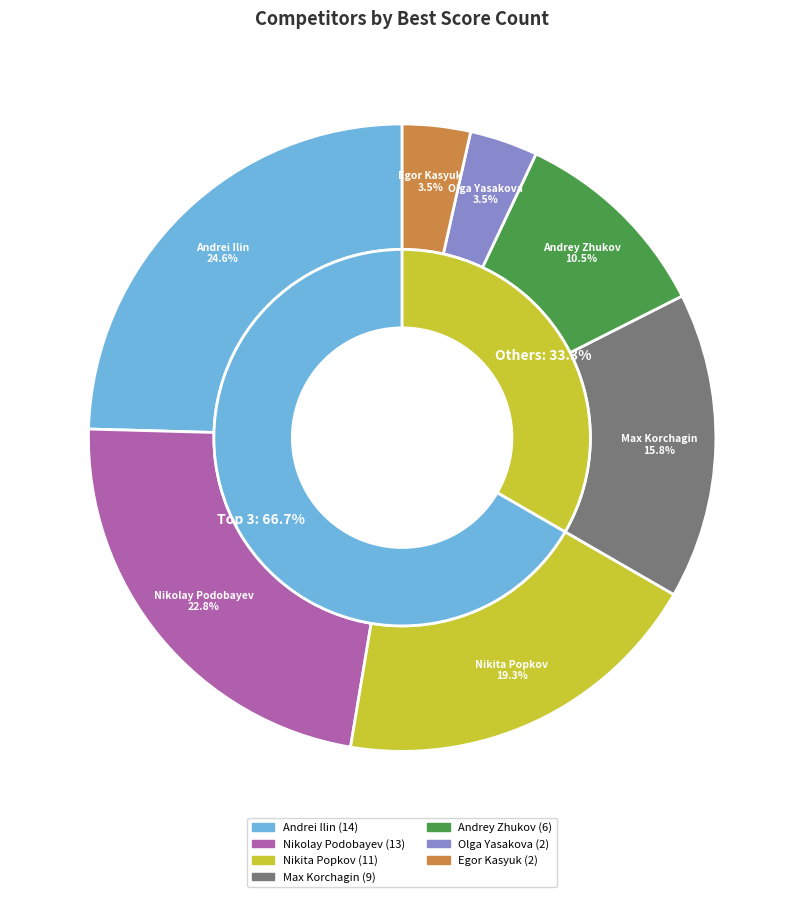

Rank the categories by value from lowest to highest.

Olga Yasakova, Egor Kasyuk, Andrey Zhukov, Max Korchagin, Nikita Popkov, Nikolay Podobayev, Andrei Ilin